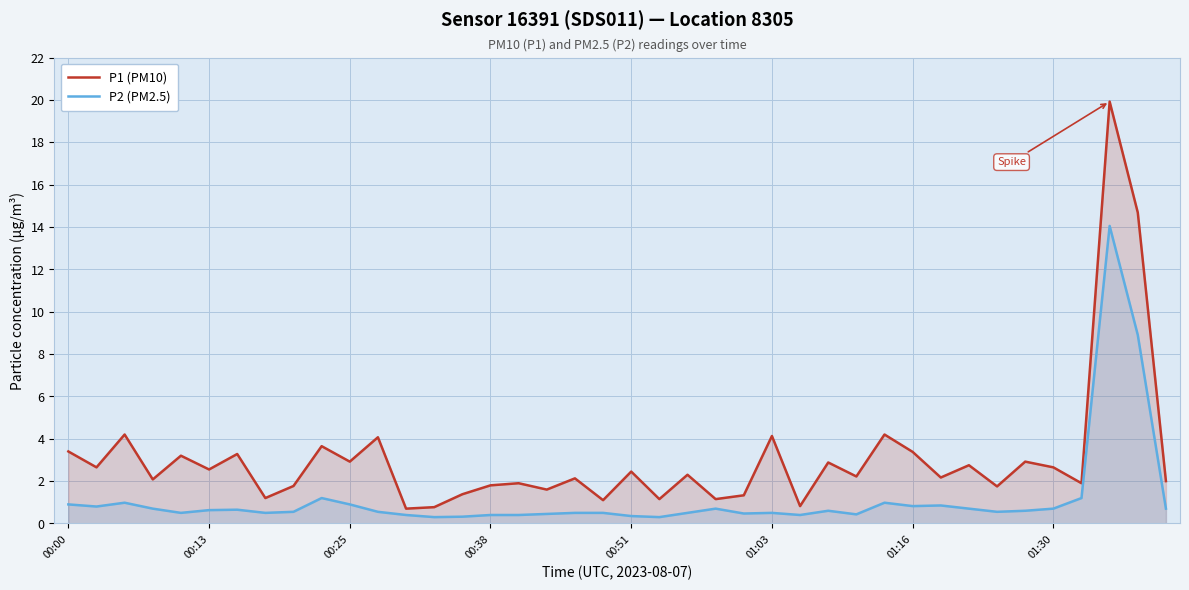

What is the total value across all series at 00:13?

3.2